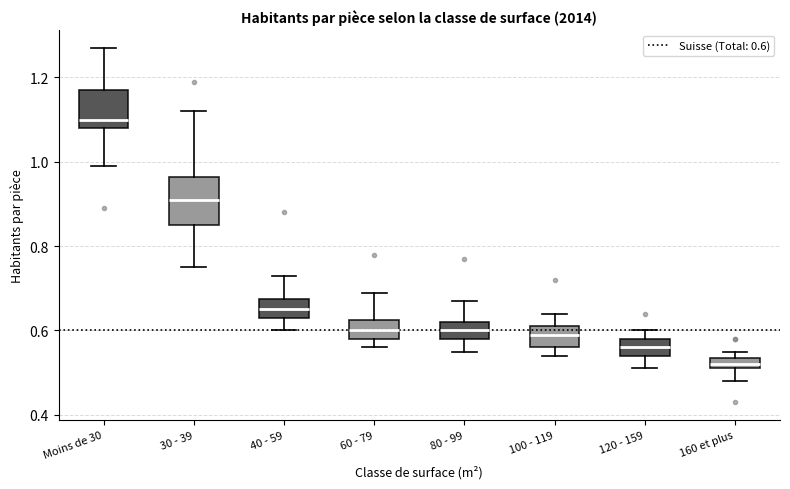

Which box's median line is the lowest?

160 et plus